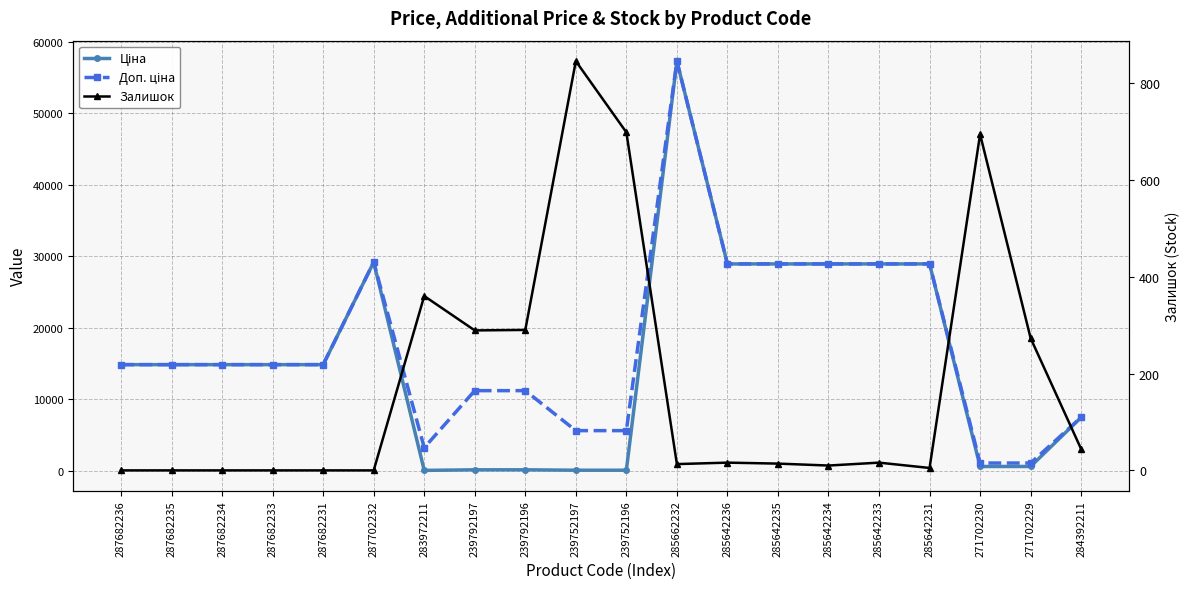

What are all the series names shown in the legend?

Ціна, Доп. ціна, Залишок